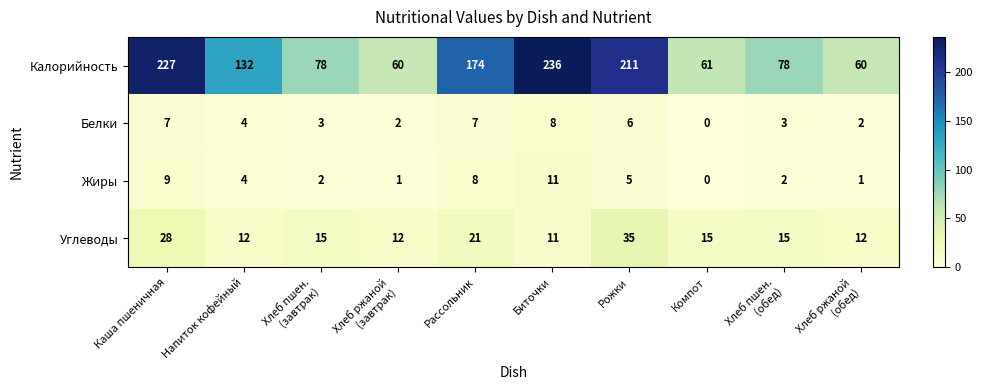

Which series has the largest range (max minus min)?

Калорийность